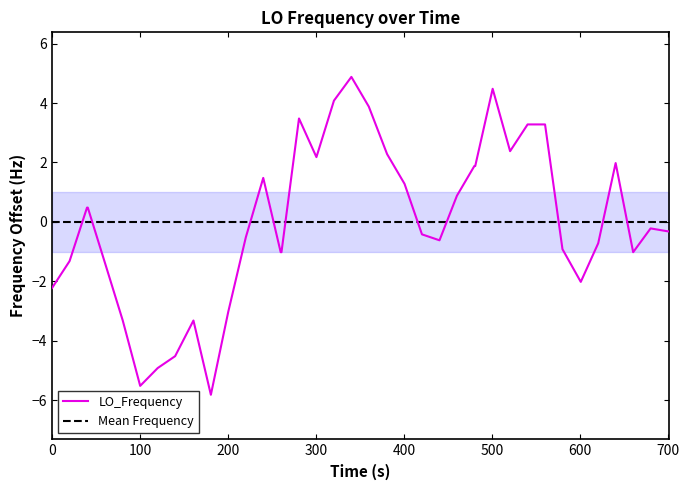

What is the lowest value of the LO_Frequency series?

-5.8